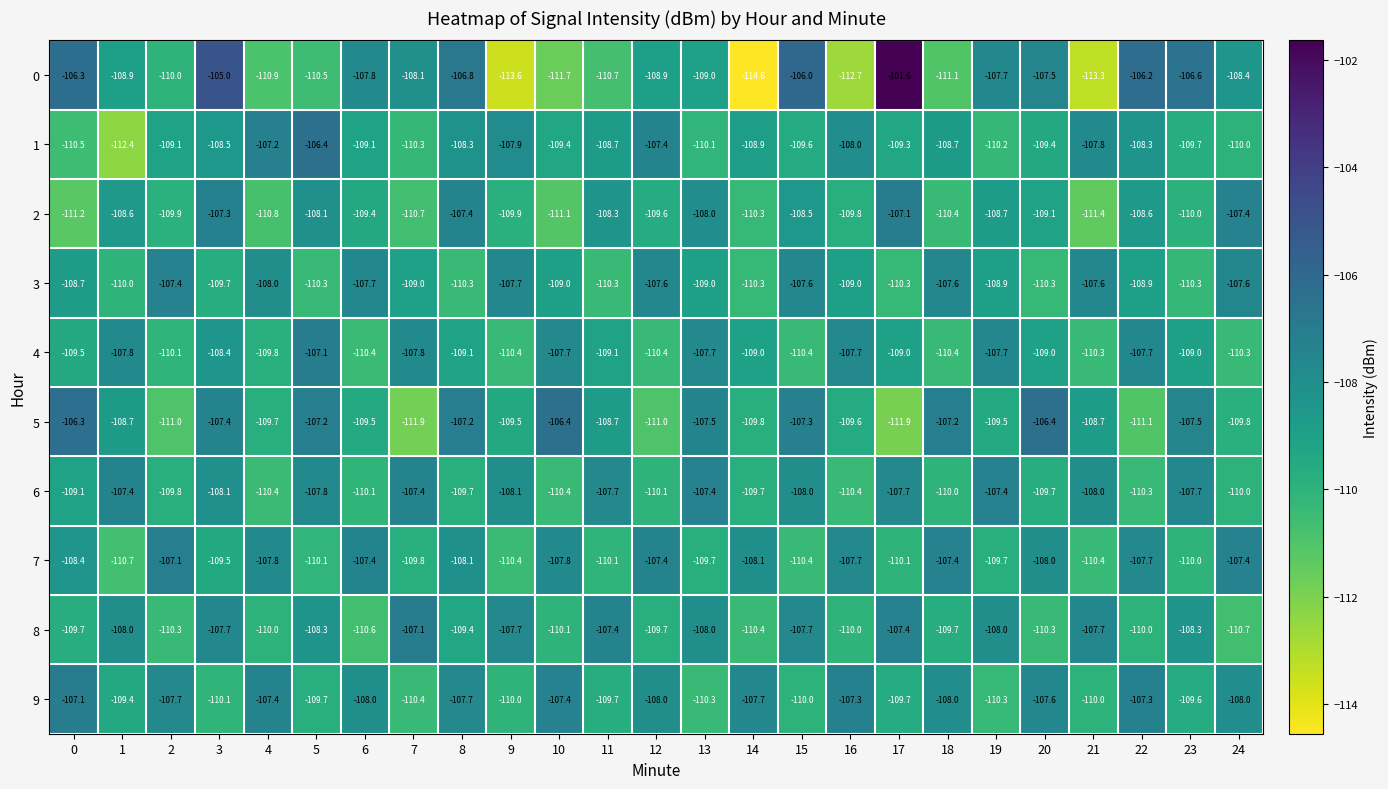

Read the 7 value at 0.

-108.4